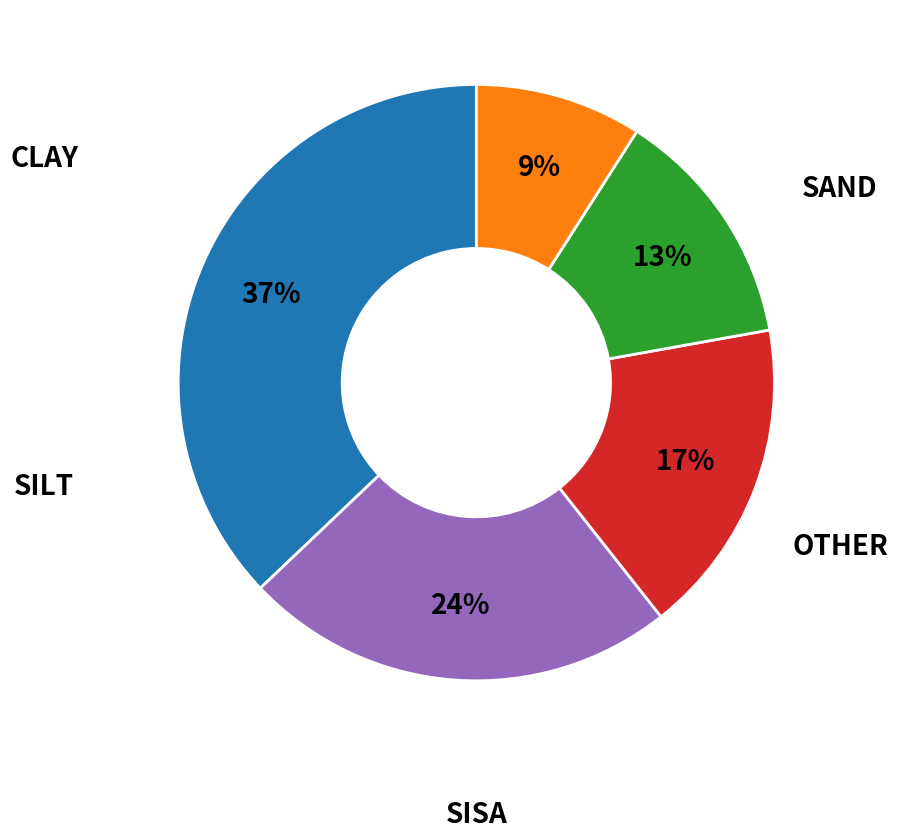

To the nearest percent, what is the average slice percentage?

20%